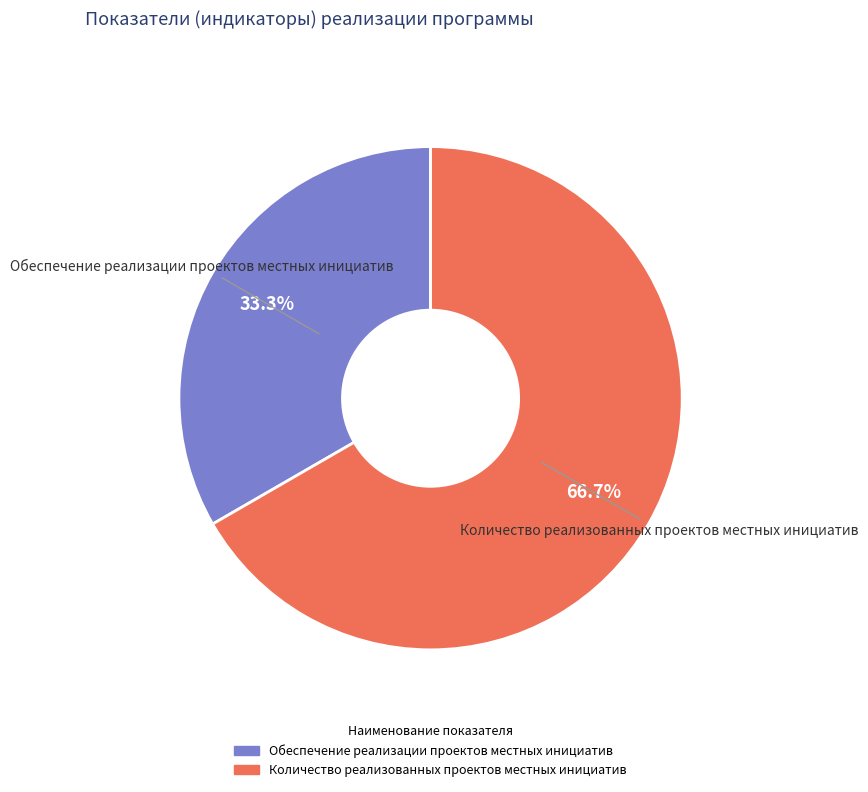

Is it true that Обеспечение реализации проектов местных инициатив is 33% of the pie?

True